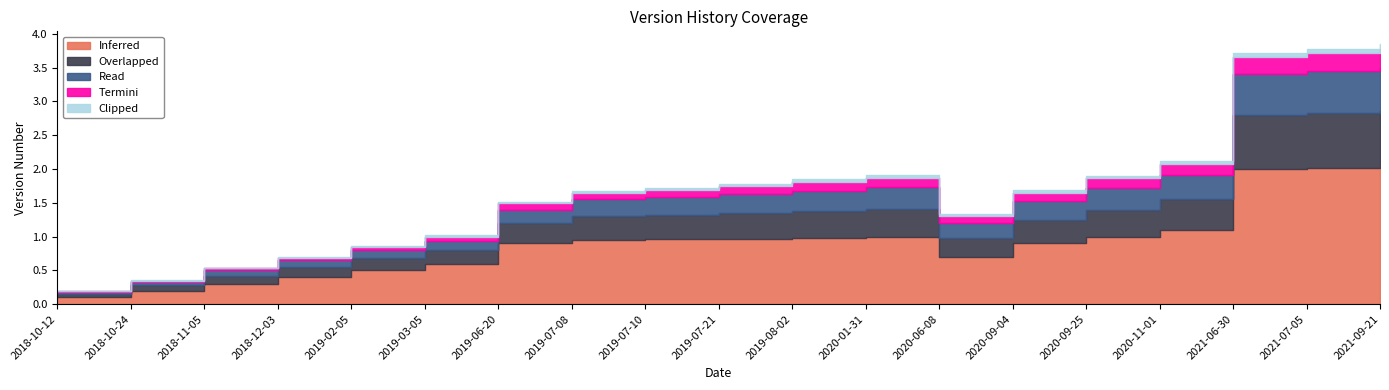

True or false: Read and Overlapped cross at least once.

False